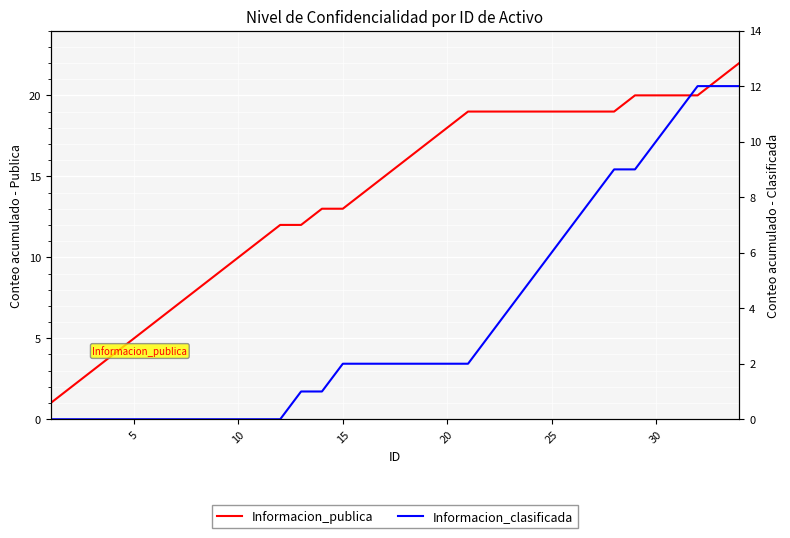

At how many categories does at least one series exceed 13?

19